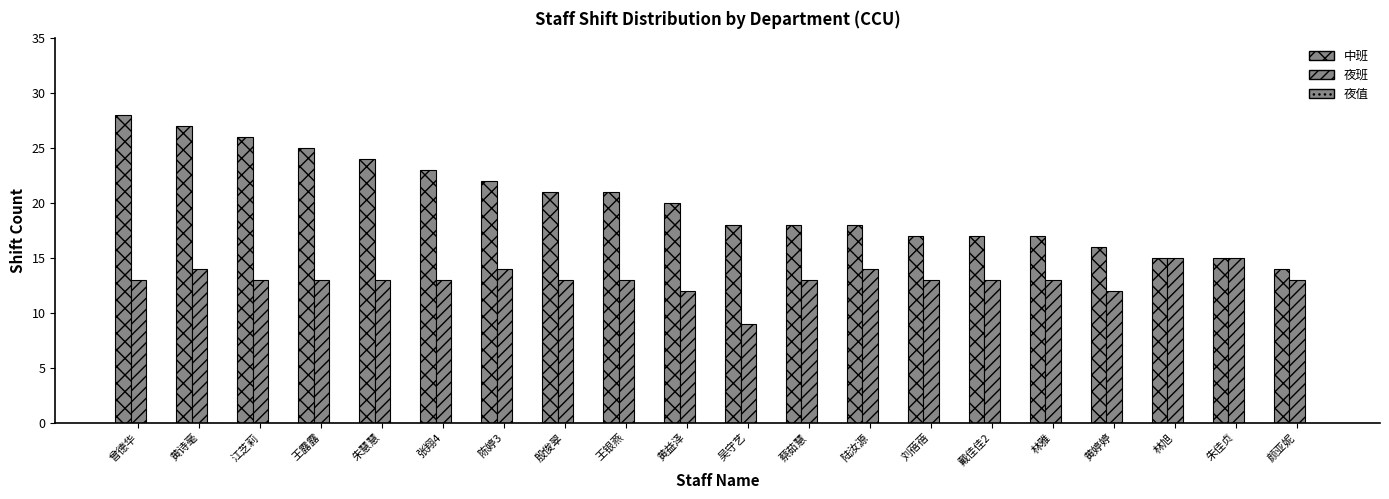

How many categories are shown in the chart?

20